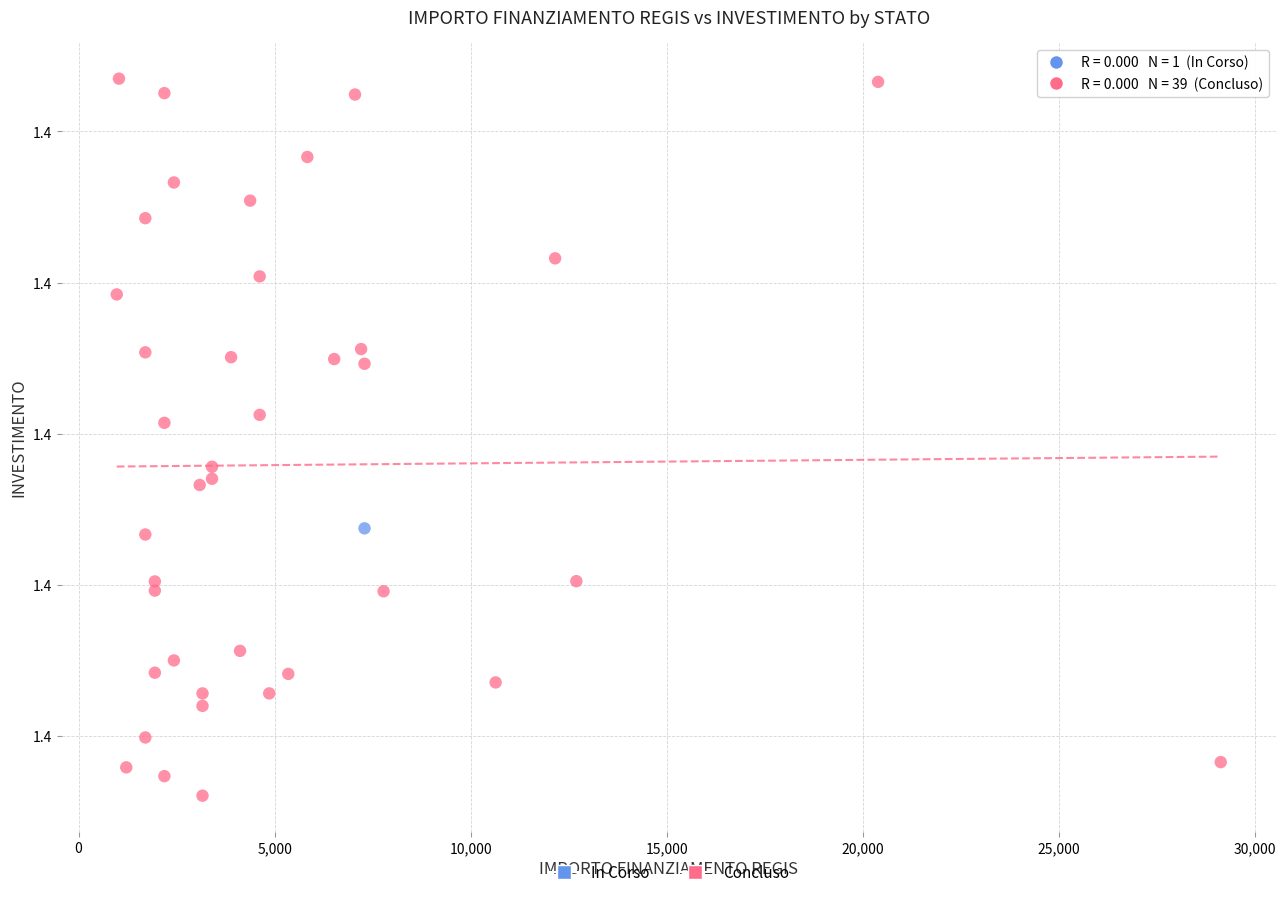

What are all the series names shown in the legend?

In Corso, Concluso